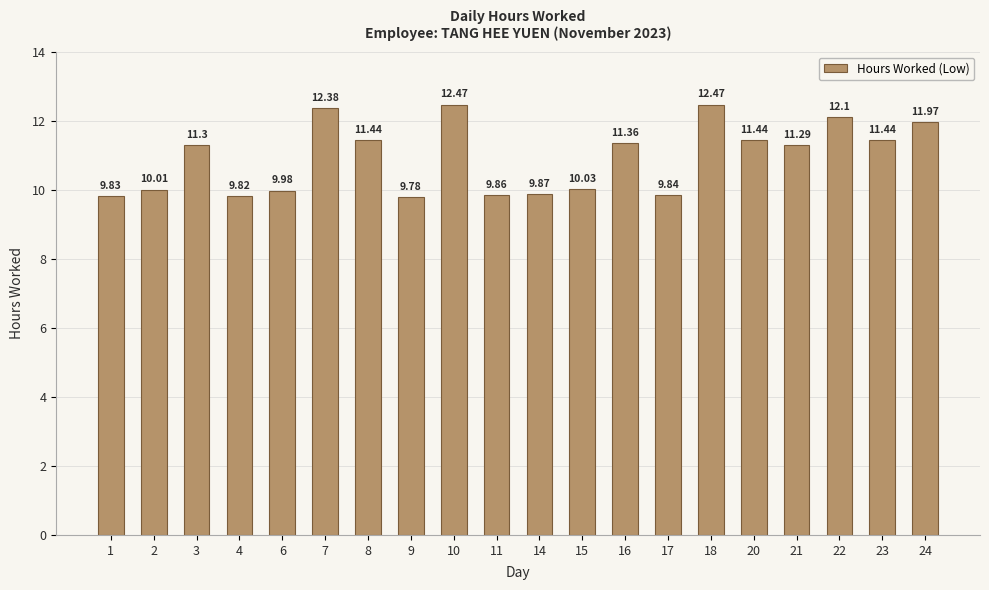

Reading left to right, transcribe all the data shown in this chart.

1=9.8	2=10.0	3=11.3	4=9.8	6=10.0	7=12.4	8=11.4	9=9.8	10=12.5	11=9.9	14=9.9	15=10.0	16=11.4	17=9.8	18=12.5	20=11.4	21=11.3	22=12.1	23=11.4	24=12.0